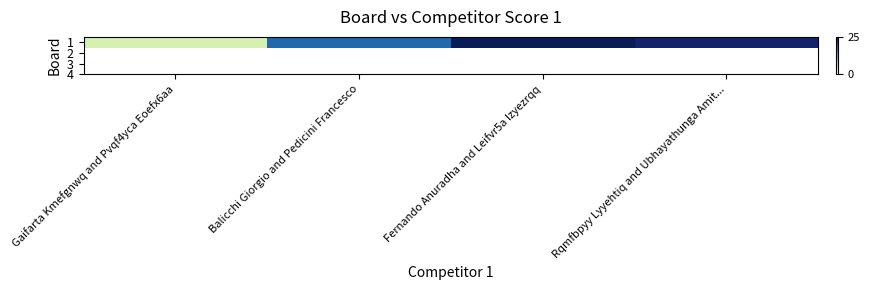

What is the smallest value displayed?

5